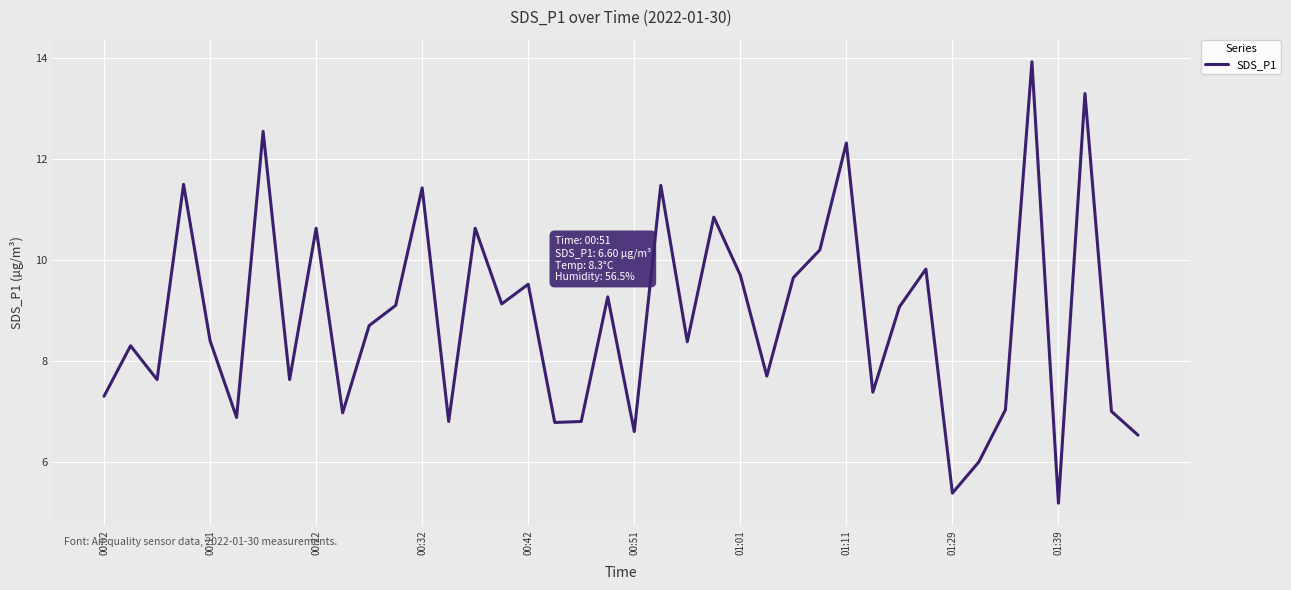

What is the maximum value shown in the chart?

13.9